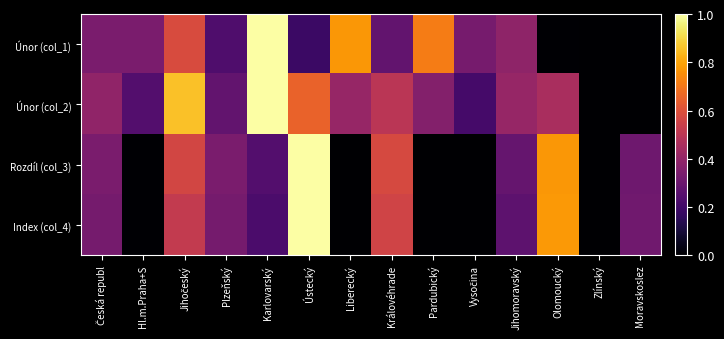

List the series in order of their peak value, highest first.

Únor (col_1), Únor (col_2), Rozdíl (col_3), Index (col_4)